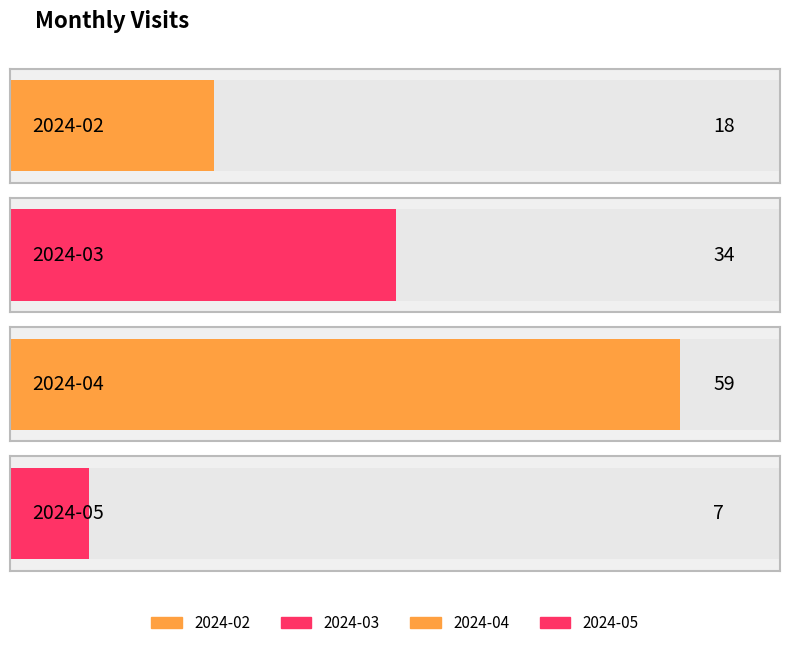

How many data points are less than 34?

2